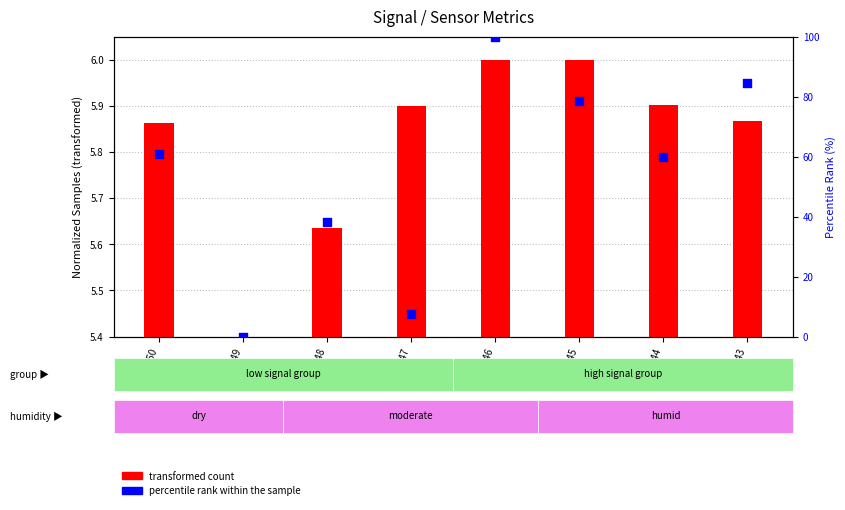

Which series has the largest total across all categories?

percentile rank within the sample